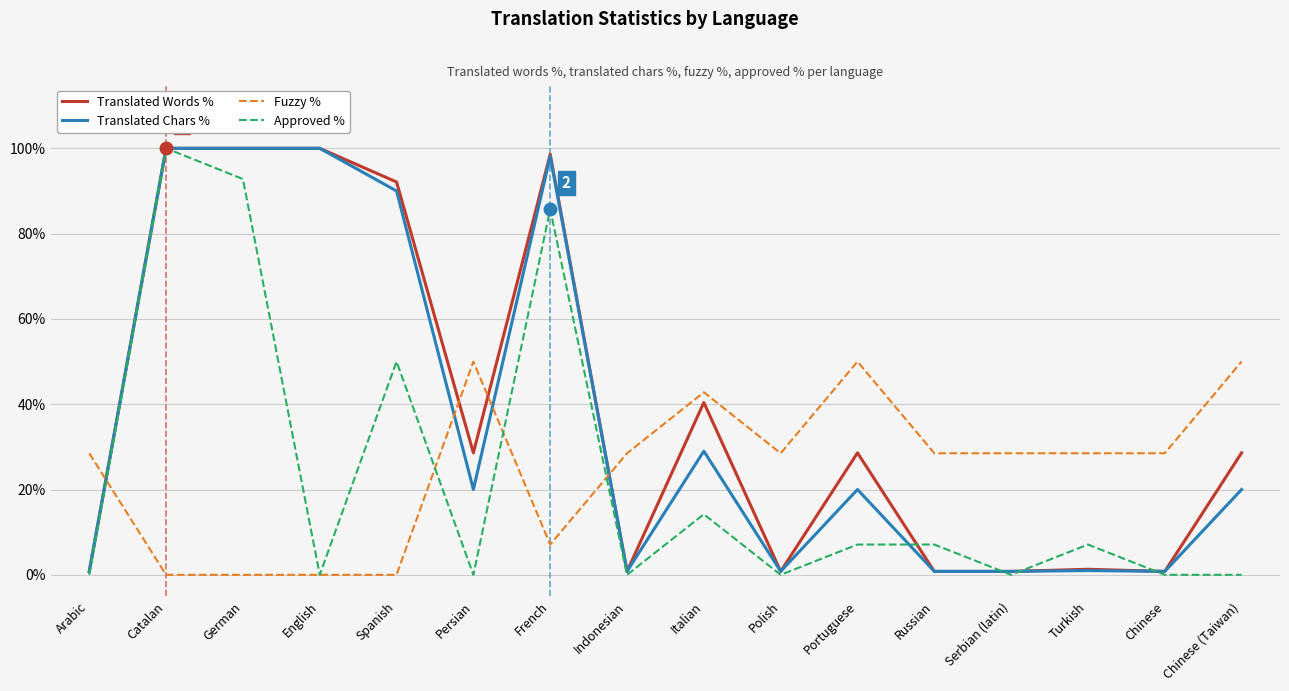

True or false: Translated Words % has more than 1 interior local peaks.

True